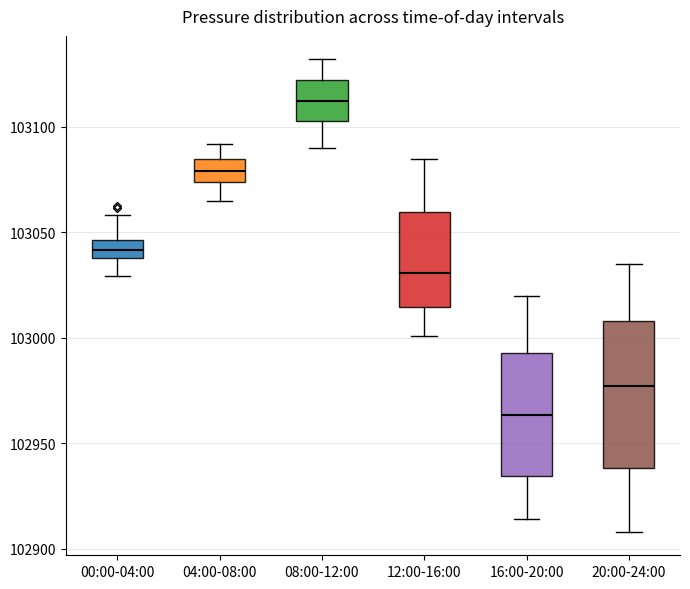

Reading left to right, transcribe this box plot: for each box, give where its median line is, the range the box spans, and where its two whiskers end, as read against the y-axis. The values are not printed on the chart, so give them approximately, as read against the axis.

00:00-04:00: median 103040 (inside the box), box 103040 to 103045, whiskers 103030 to 103060
04:00-08:00: median 103080, box 103075 to 103085, whiskers 103065 to 103090
08:00-12:00: median 103115, box 103105 to 103120, whiskers 103090 to 103130
12:00-16:00: median 103030, box 103015 to 103060, whiskers 103000 to 103085
16:00-20:00: median 102965, box 102935 to 102995, whiskers 102915 to 103020
20:00-24:00: median 102975, box 102940 to 103010, whiskers 102910 to 103035